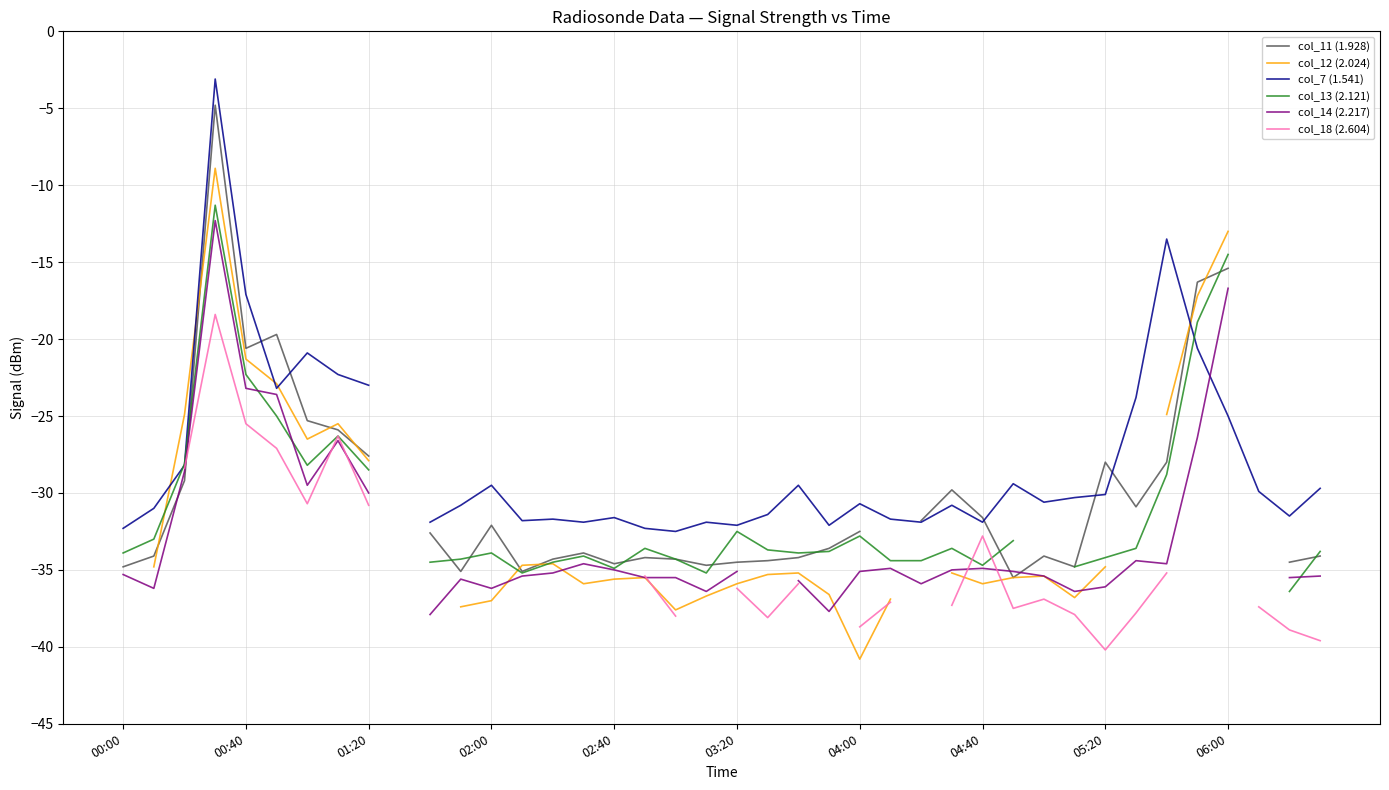

What is the label of the 1st point from the left?

00:00